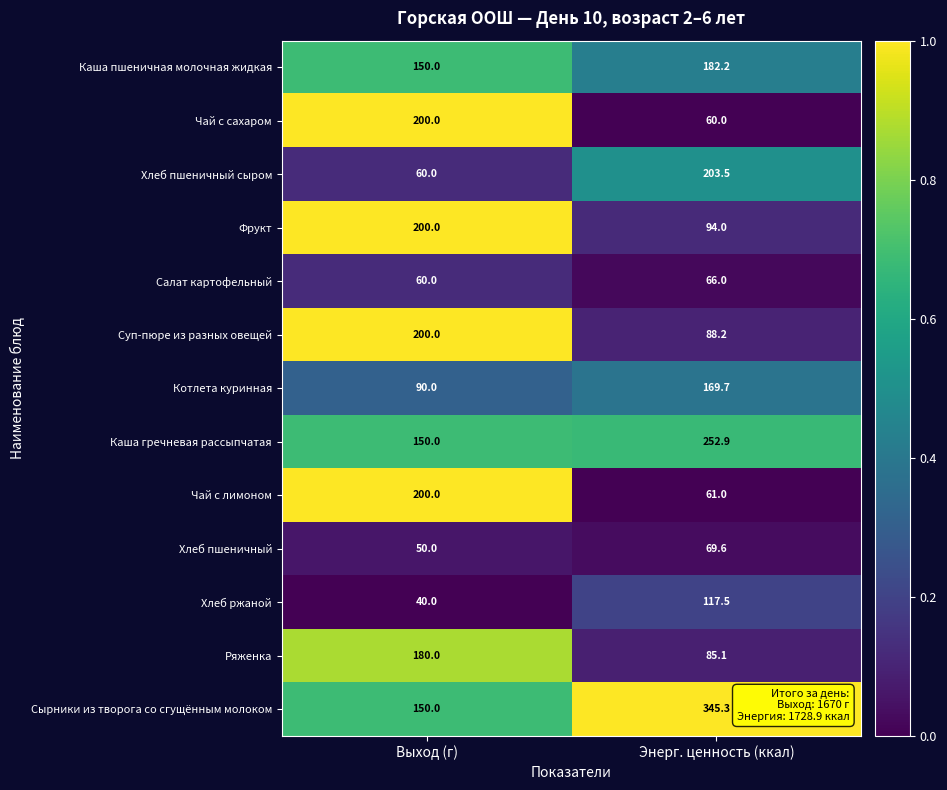

Between Выход (г) and Энерг. ценность (ккал), which series saw the biggest shift?

Сырники из творога со сгущённым молоком